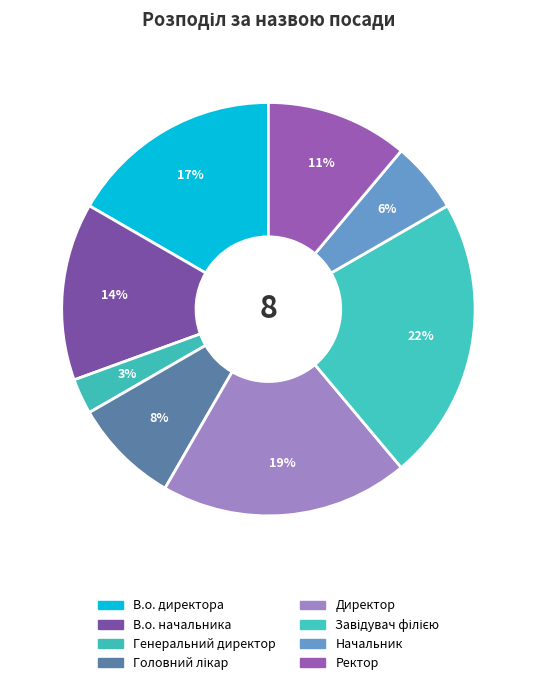

Between В.о. начальника and Завідувач філією, which is larger?

Завідувач філією